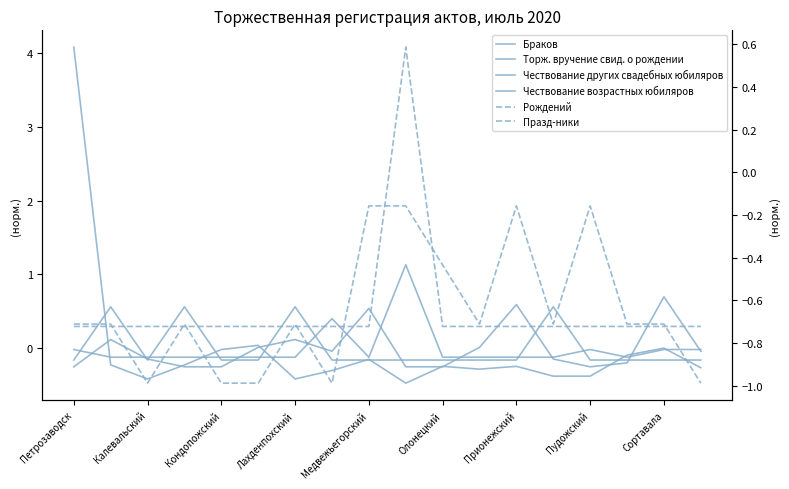

Is the value of Празд-ники at Лахденпохский greater than the value of Чествование других свадебных юбиляров at Сортавала?

No